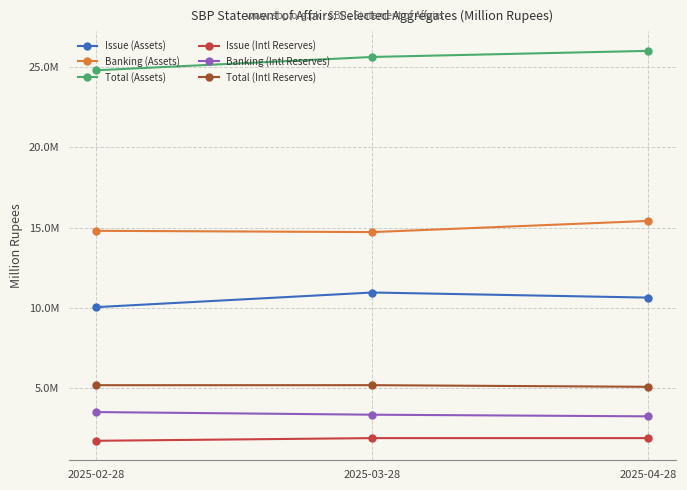

Does the chart have visible grid lines?

Yes